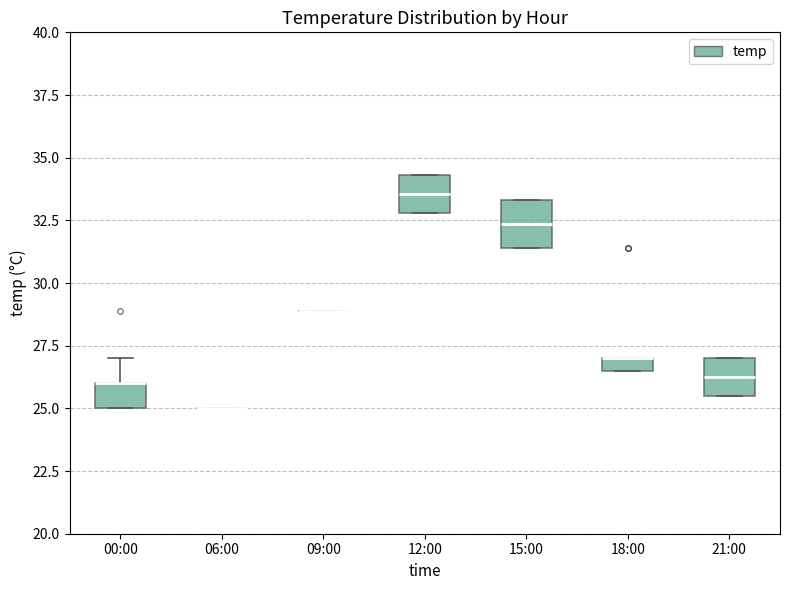

Where is the upper edge of the box for 15:00 on the y-axis? The values are not printed on the chart, so give them approximately, as read against the axis.

33.5